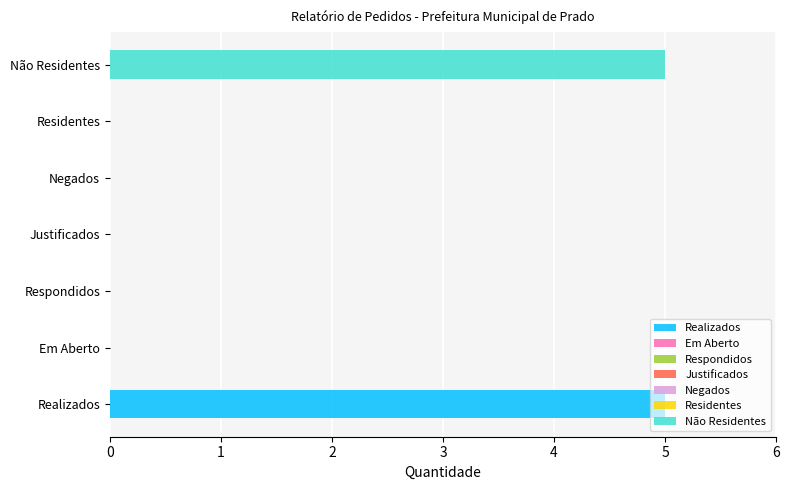

The value at Realizados is 5. True or false?

True